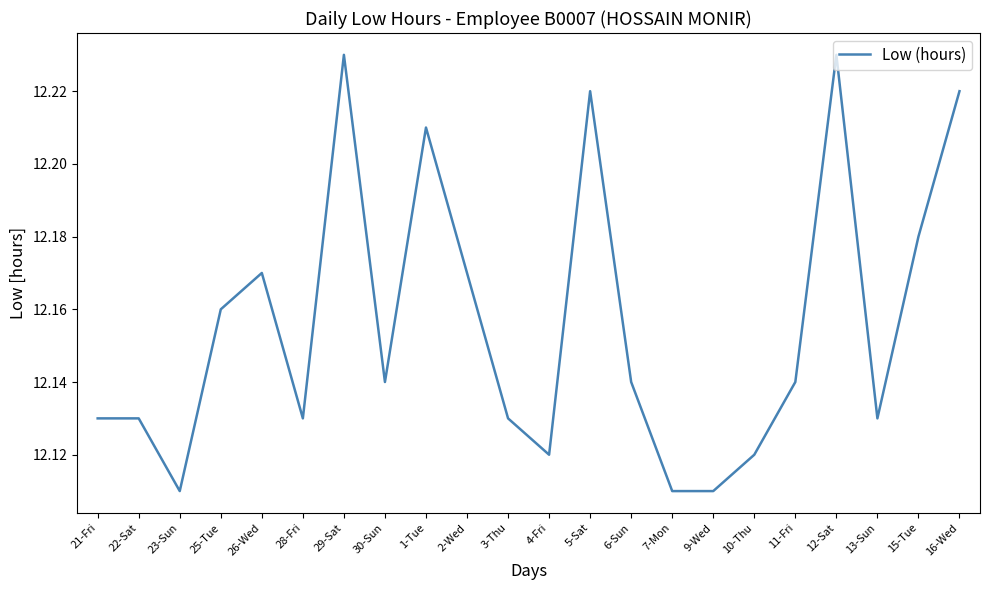

How many distinct data groups are displayed?

1